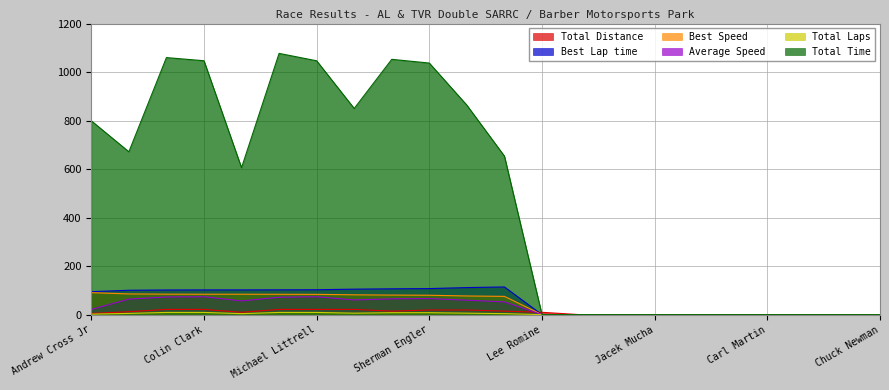

What is the maximum value for Best Speed?

90.6